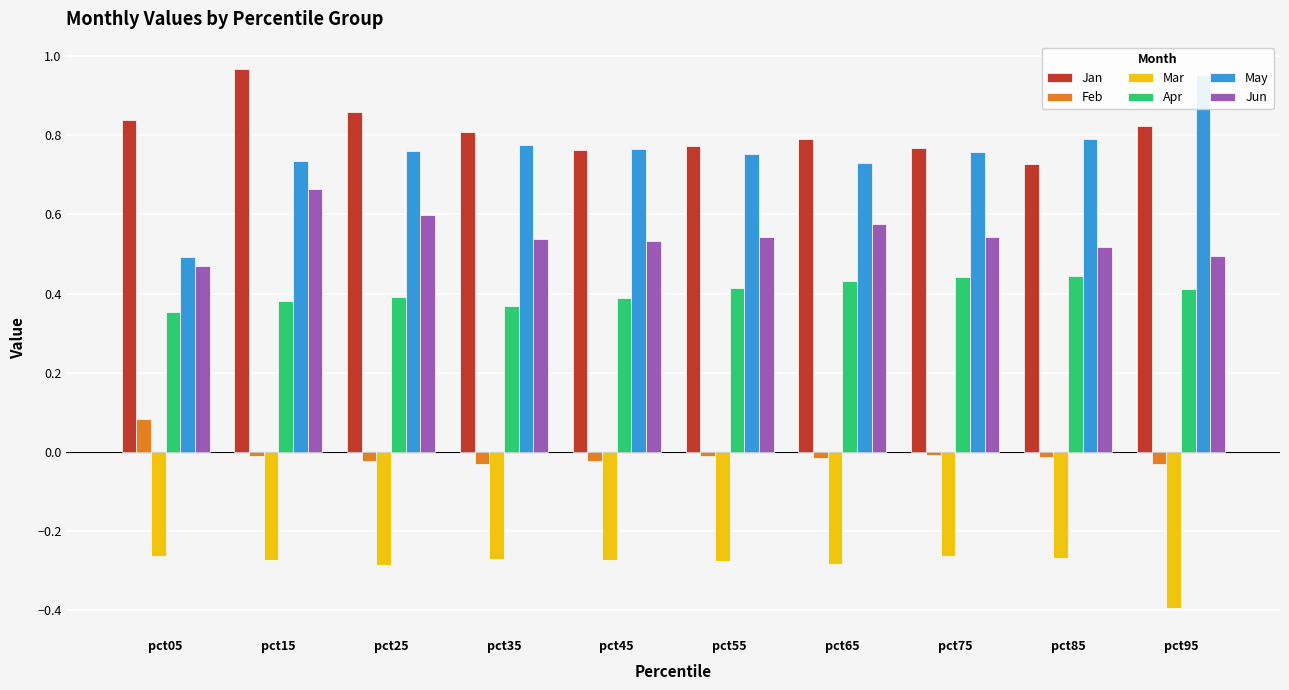

Rank the categories by May value from highest to lowest.

pct95, pct85, pct35, pct45, pct25, pct75, pct55, pct15, pct65, pct05